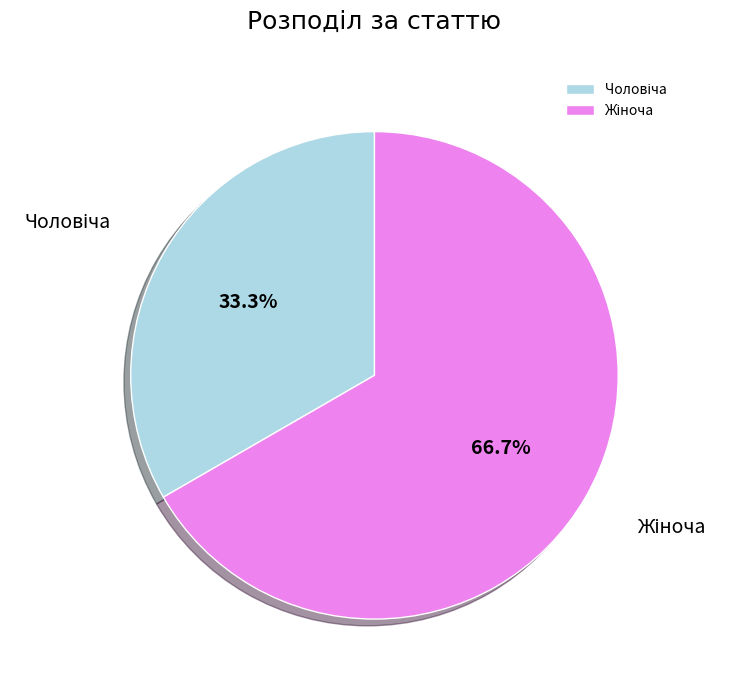

Is there a majority slice in this chart?

Yes